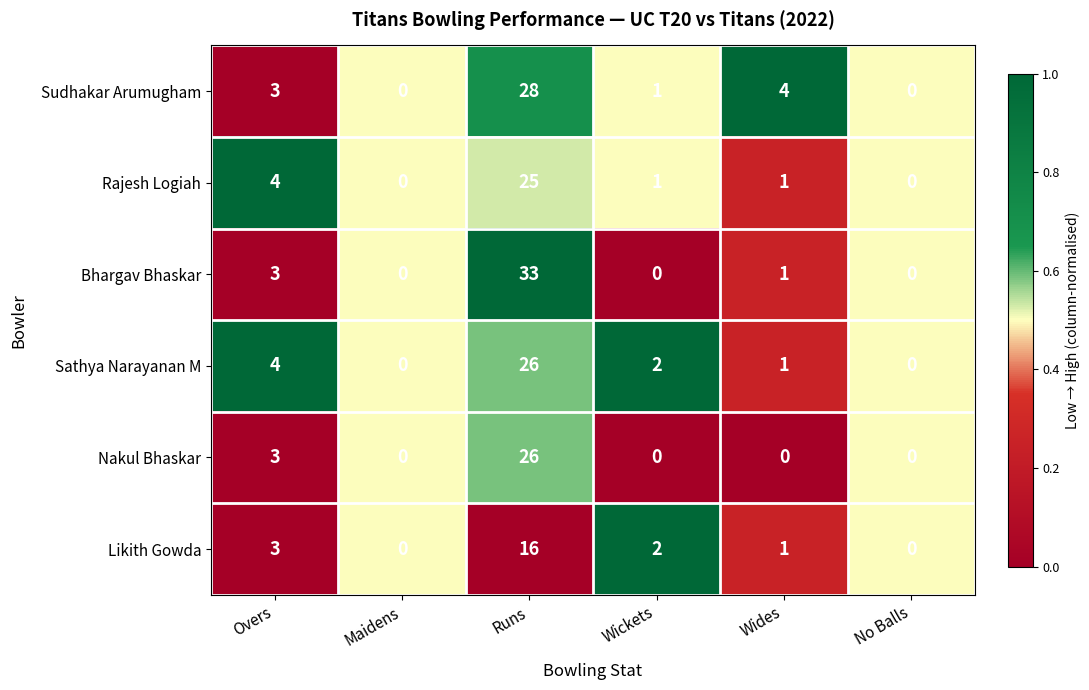

Is the value of Sathya Narayanan M at Runs greater than the value of Nakul Bhaskar at Wides?

Yes